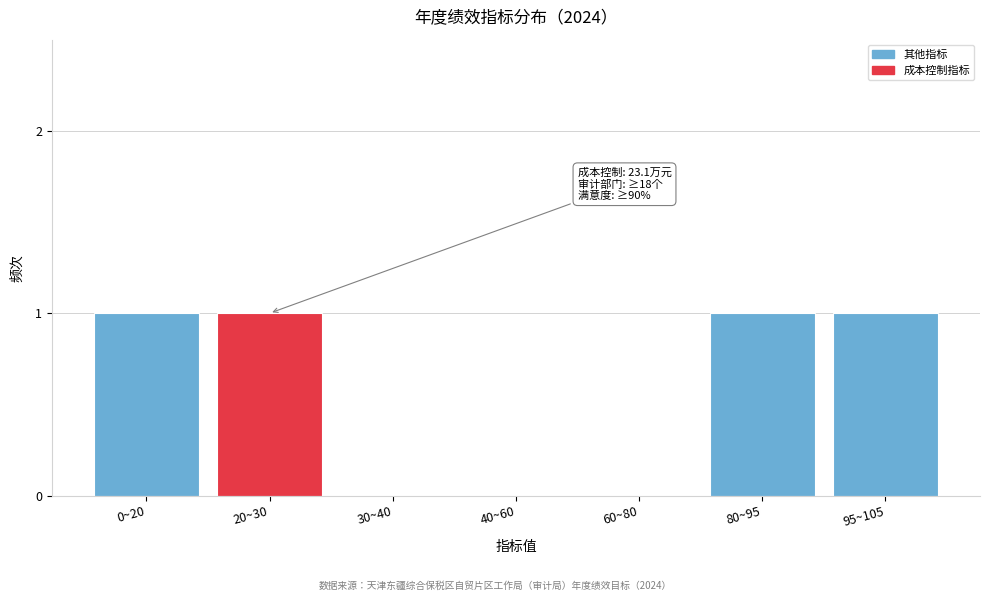

Reading left to right, list all the values displayed in this chart.

0~20=1	20~30=1	30~40=0	40~60=0	60~80=0	80~95=1	95~105=1